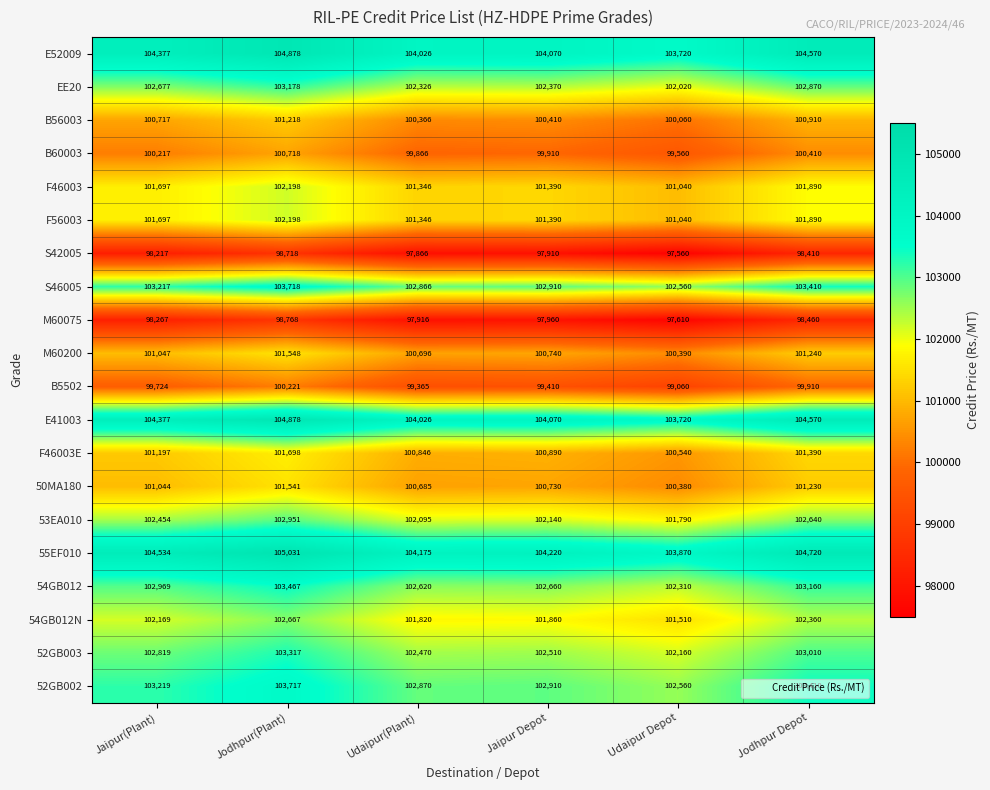

What is the difference between the second highest and second lowest values in the 53EA010 series?

545